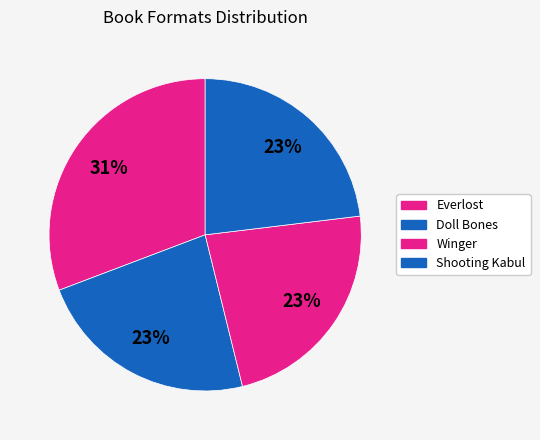

Does Shooting Kabul account for over 50% of the chart?

No